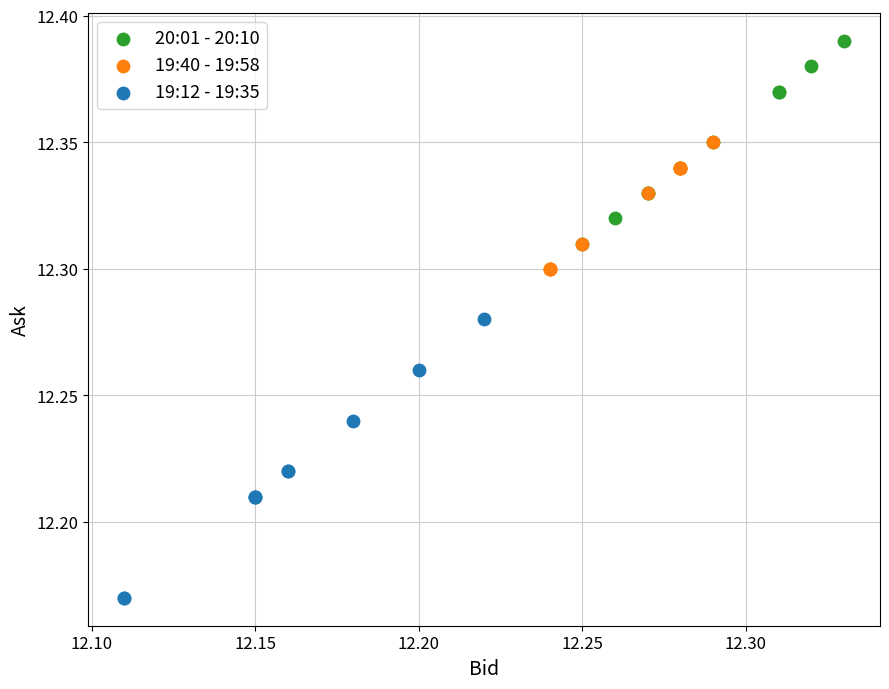

Which series contains the lowest Y value?

19:12 - 19:35